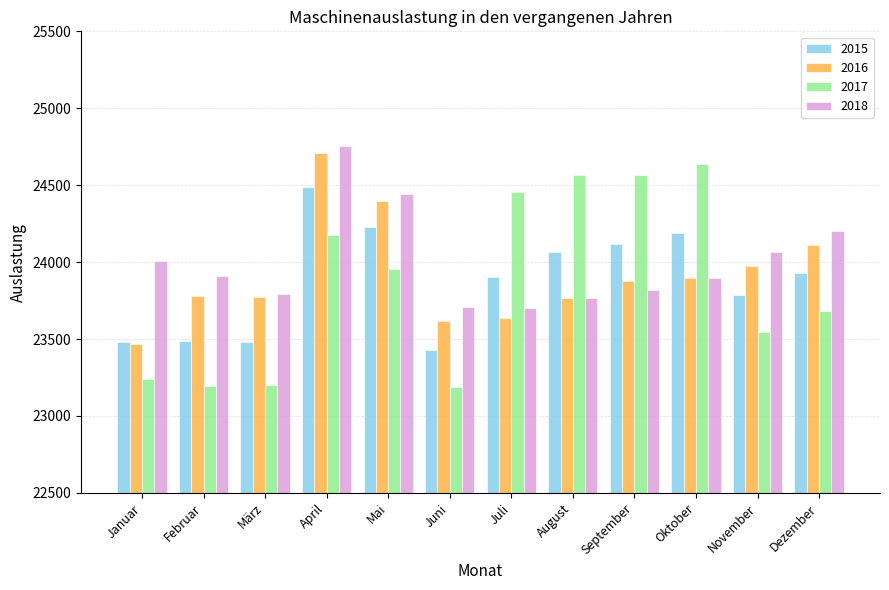

Which series has the largest range (max minus min)?

2017